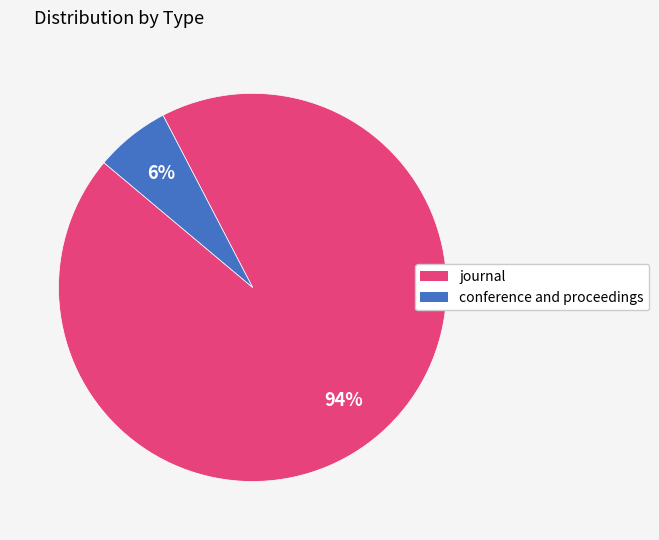

How many segments does this pie chart have?

2